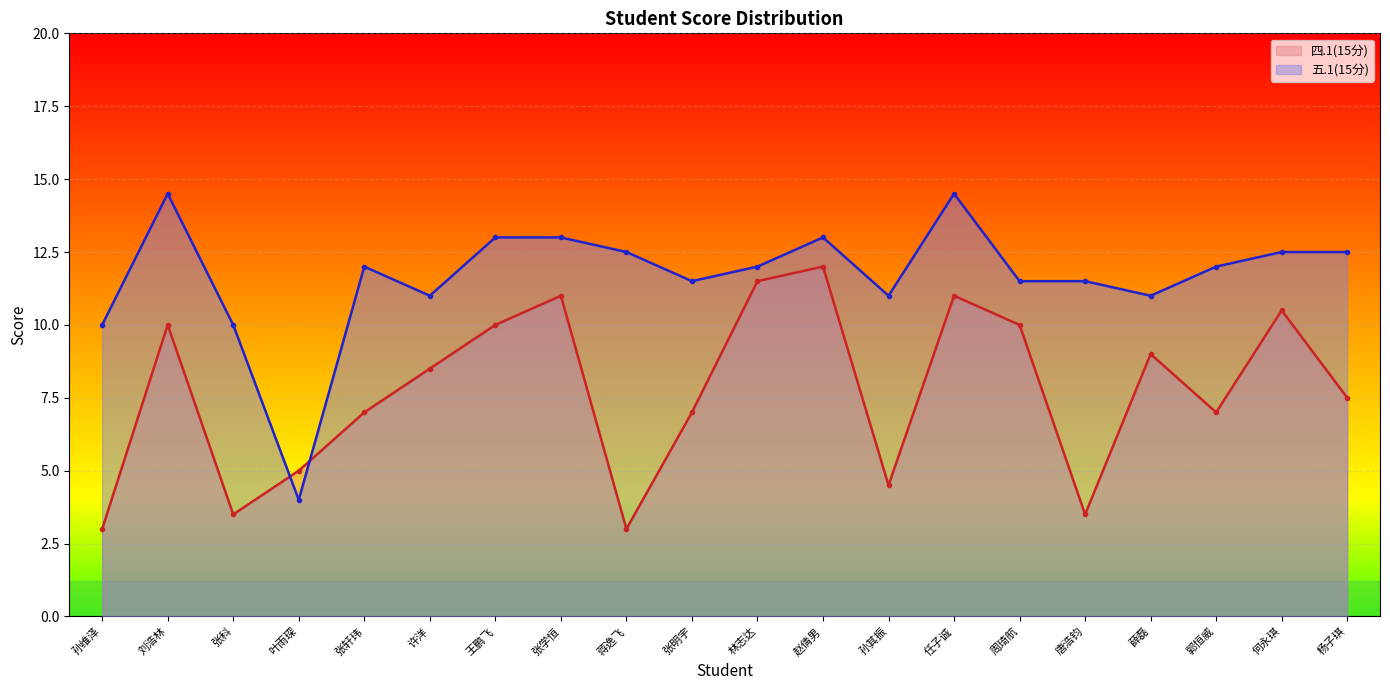

How many times do 四.1(15分) and 五.1(15分) cross each other?

2